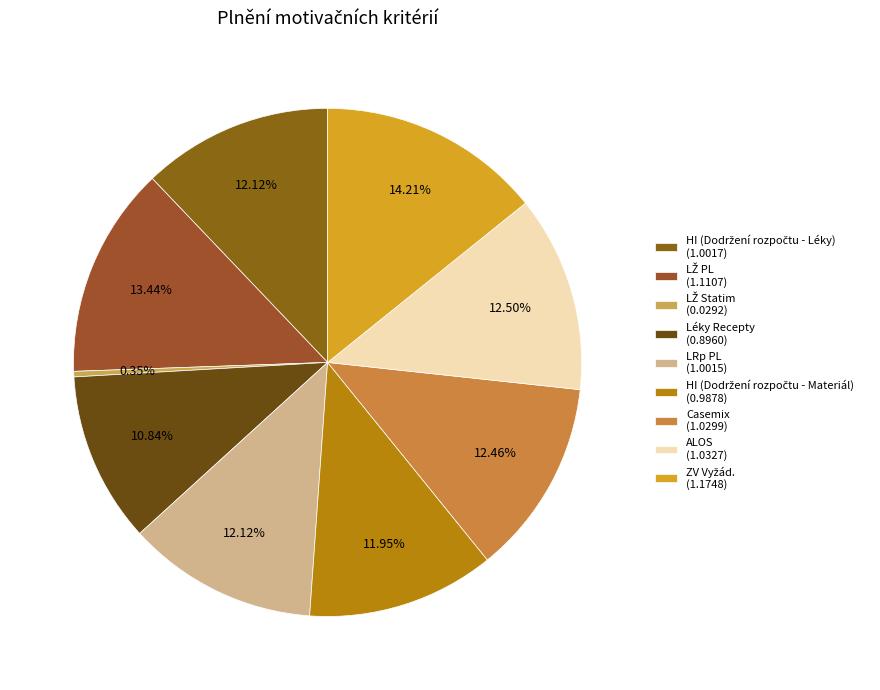

Count the number of slices in the pie.

9